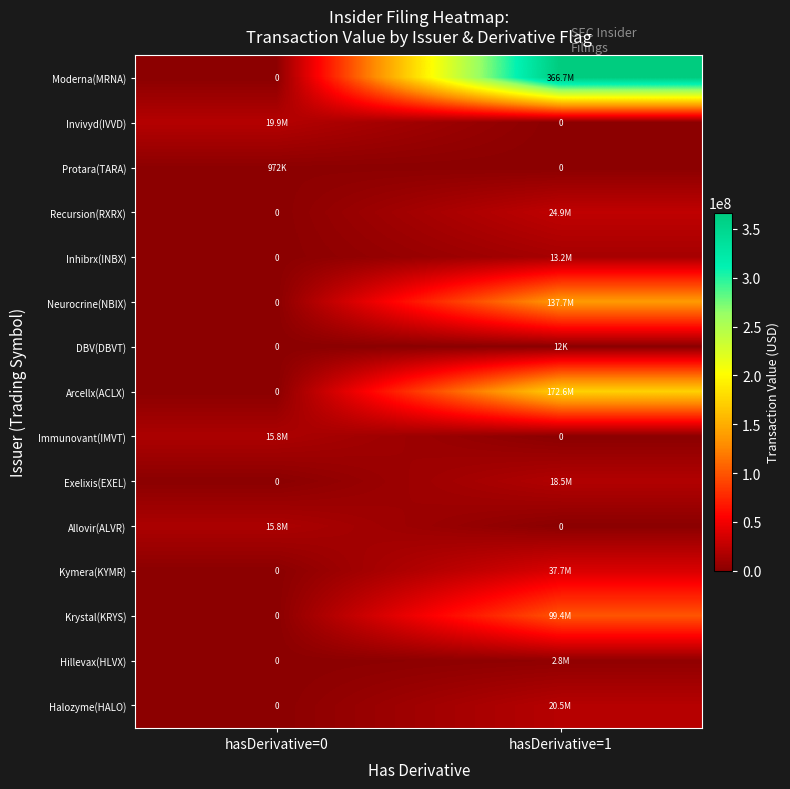

What value does the Krystal(KRYS) series have at hasDerivative=1, to the nearest 10?

99439220